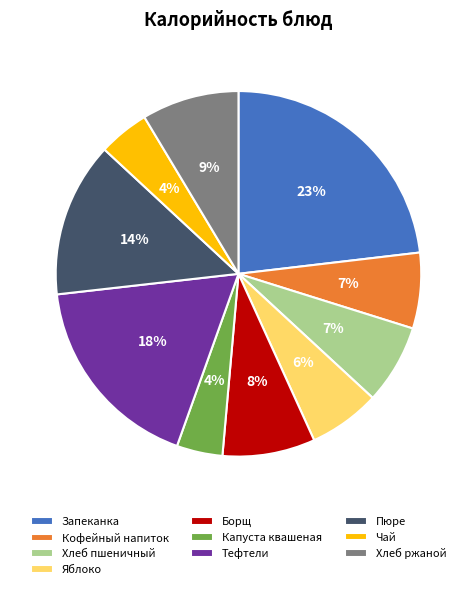

Count the number of slices in the pie.

10